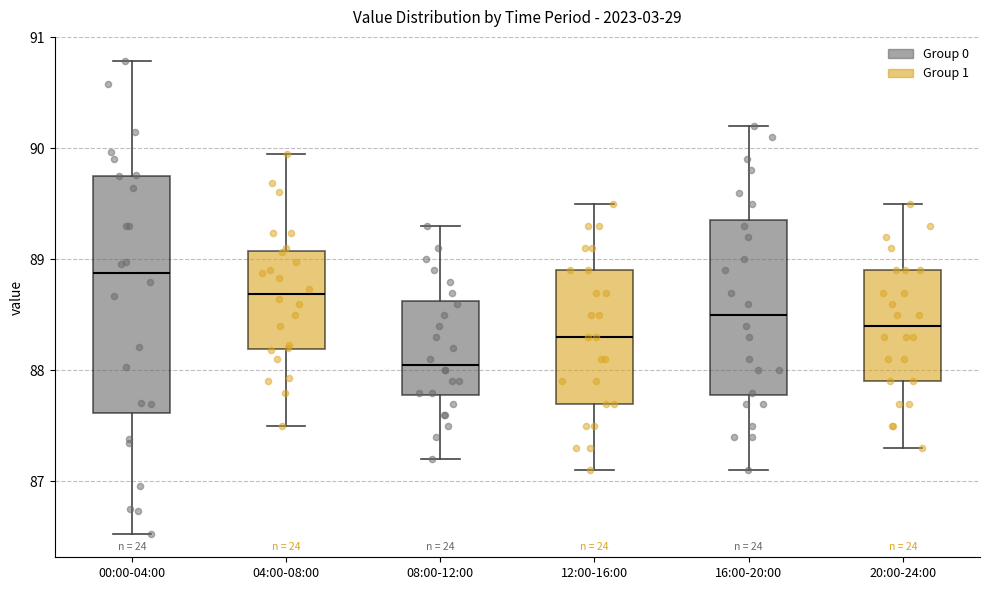

Reading left to right, read every box against the y-axis: the position of its median line, the range the box covers, and the ends of its whiskers. The values are not printed on the chart, so give them approximately, as read against the axis.

00:00-04:00: median 88.9, box 87.6 to 89.8, whiskers 86.5 to 90.8
04:00-08:00: median 88.7, box 88.2 to 89.1, whiskers 87.5 to 90.0
08:00-12:00: median 88.1, box 87.8 to 88.6, whiskers 87.2 to 89.3
12:00-16:00: median 88.3, box 87.7 to 88.9, whiskers 87.1 to 89.5
16:00-20:00: median 88.5, box 87.8 to 89.4, whiskers 87.1 to 90.2
20:00-24:00: median 88.4, box 87.9 to 88.9, whiskers 87.3 to 89.5